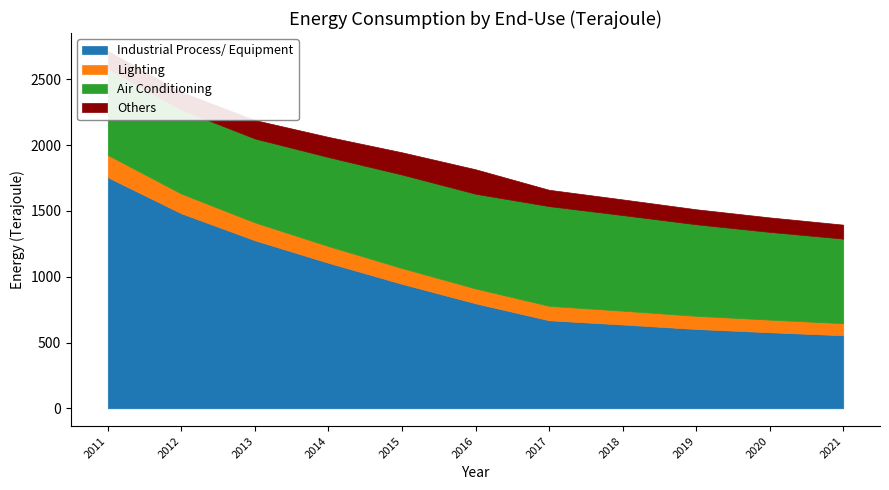

The Air Conditioning series shows 656 at 2011. True or false?

True